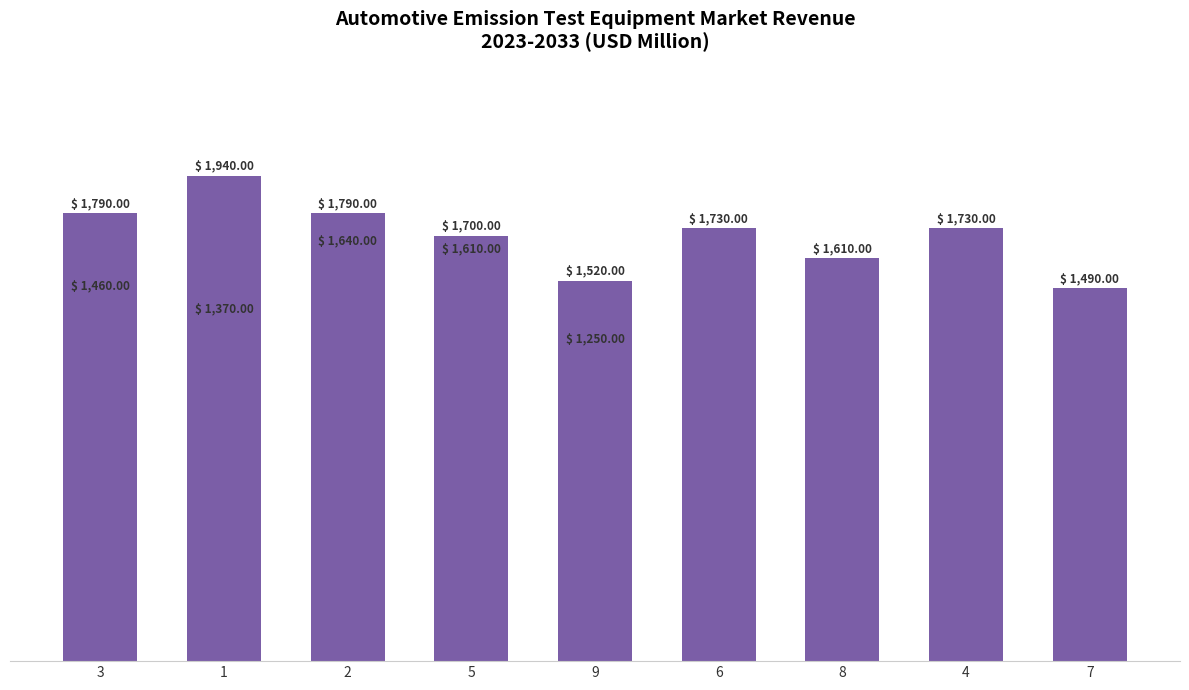

What is the difference between the maximum and minimum values?

690